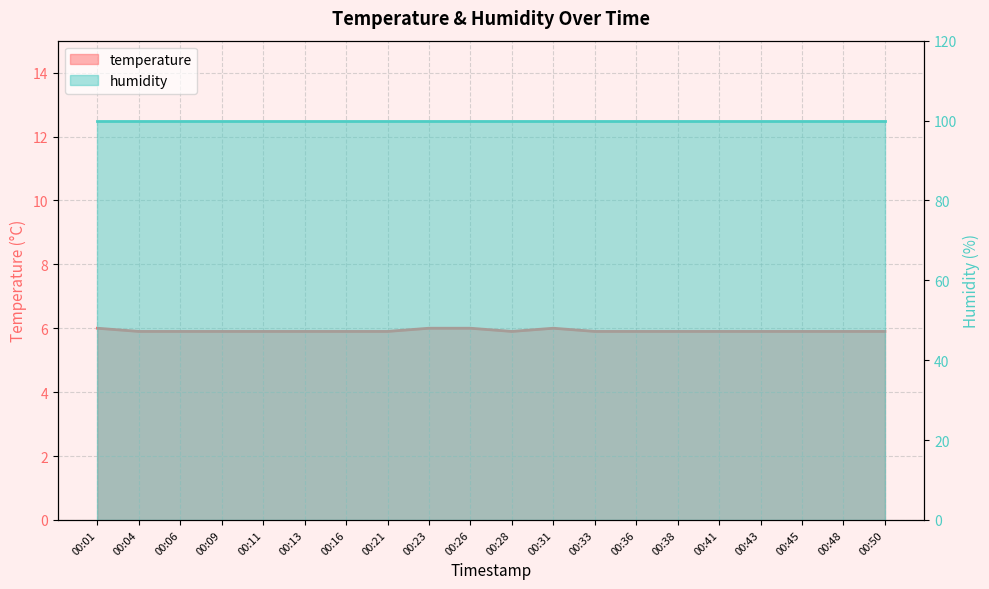

Rank the categories by value from lowest to highest.

00:04, 00:06, 00:09, 00:11, 00:13, 00:16, 00:21, 00:28, 00:33, 00:36, 00:38, 00:41, 00:43, 00:45, 00:48, 00:50, 00:01, 00:23, 00:26, 00:31